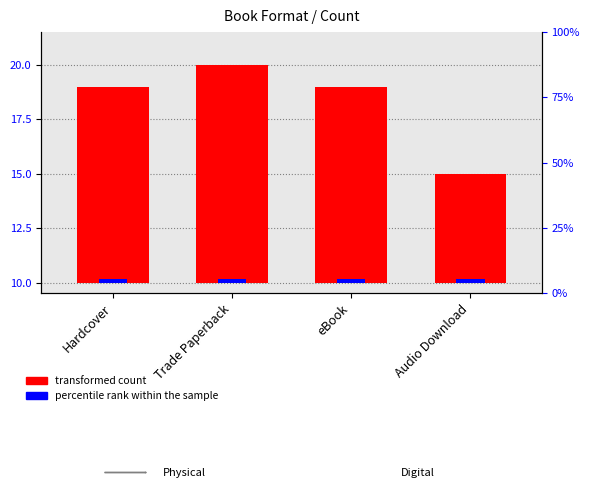

What is the label of the 3rd bar from the right?

Trade Paperback